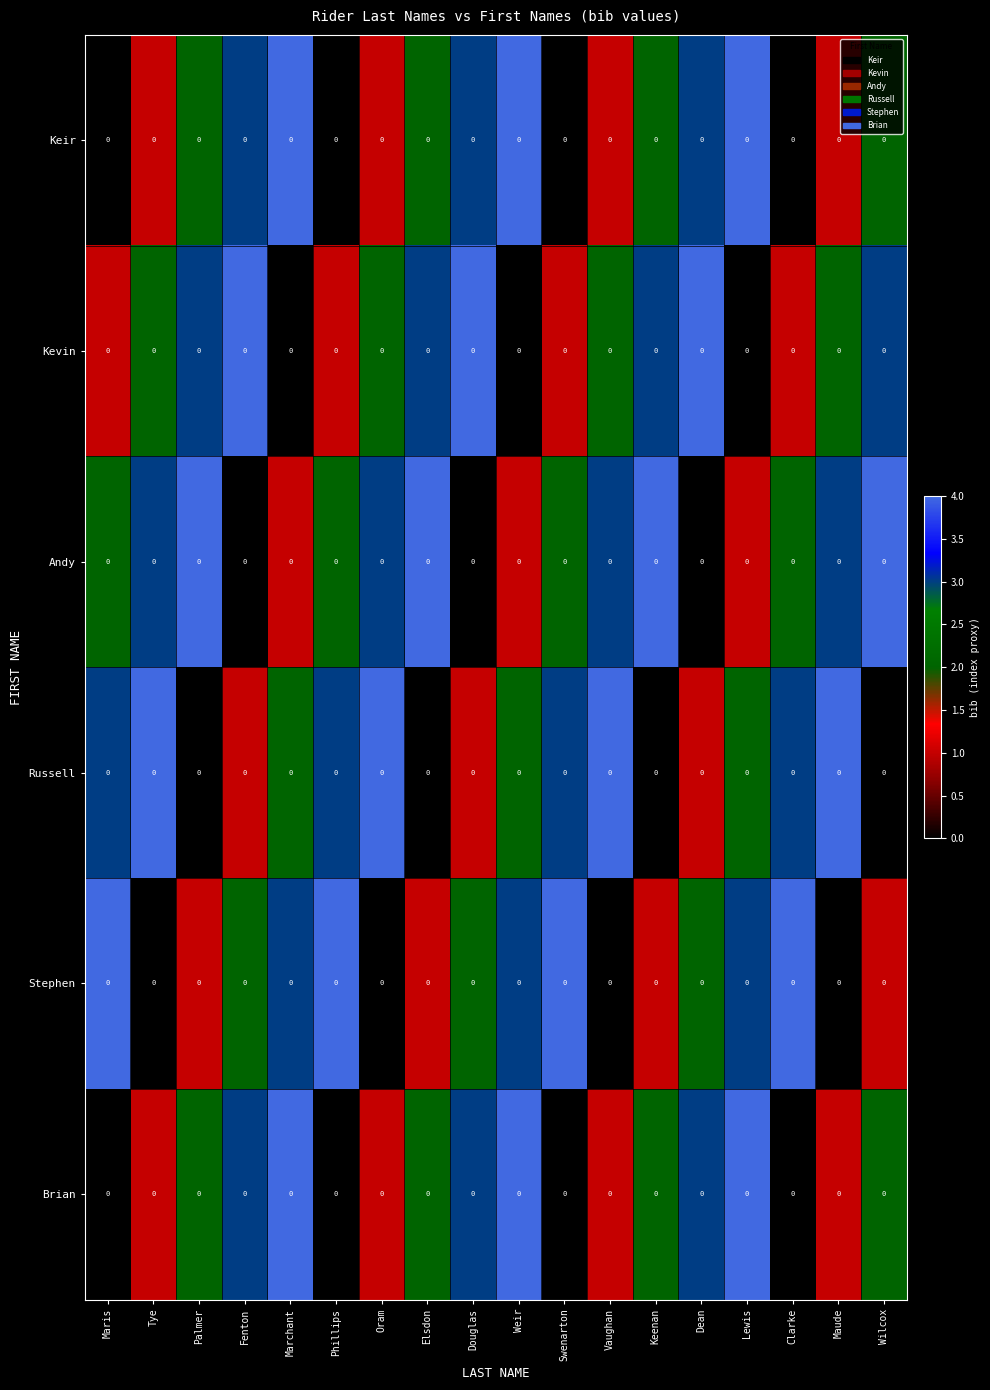

At which category is the sum across all series the highest?

Marchant